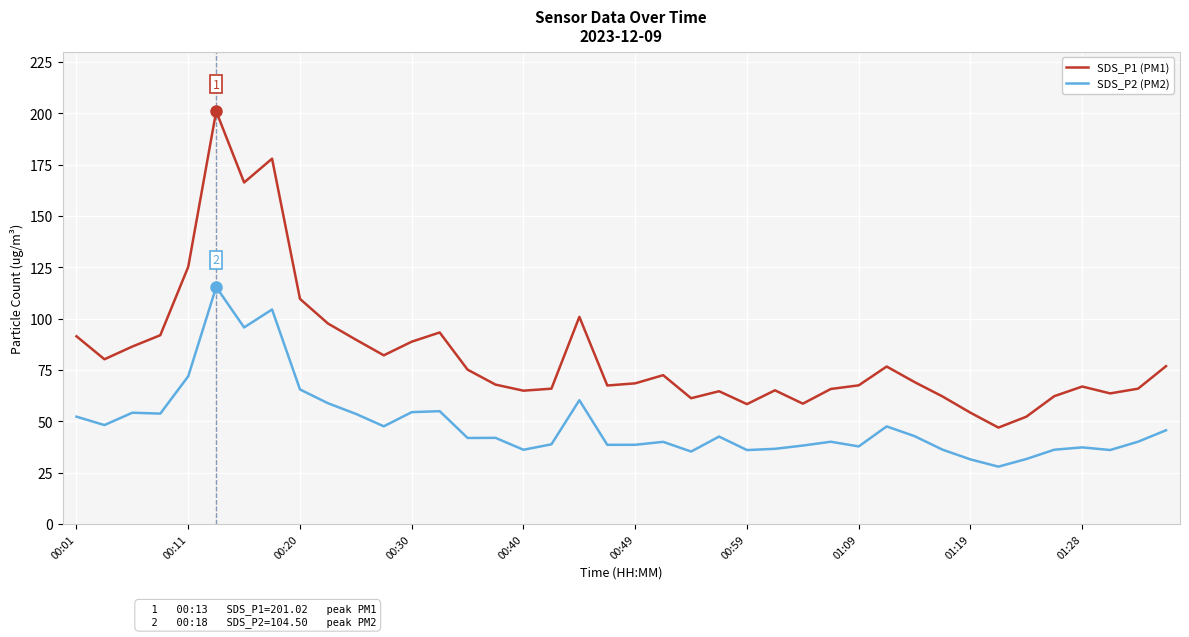

What is the highest value of the SDS_P1 (PM1) series?

201.0